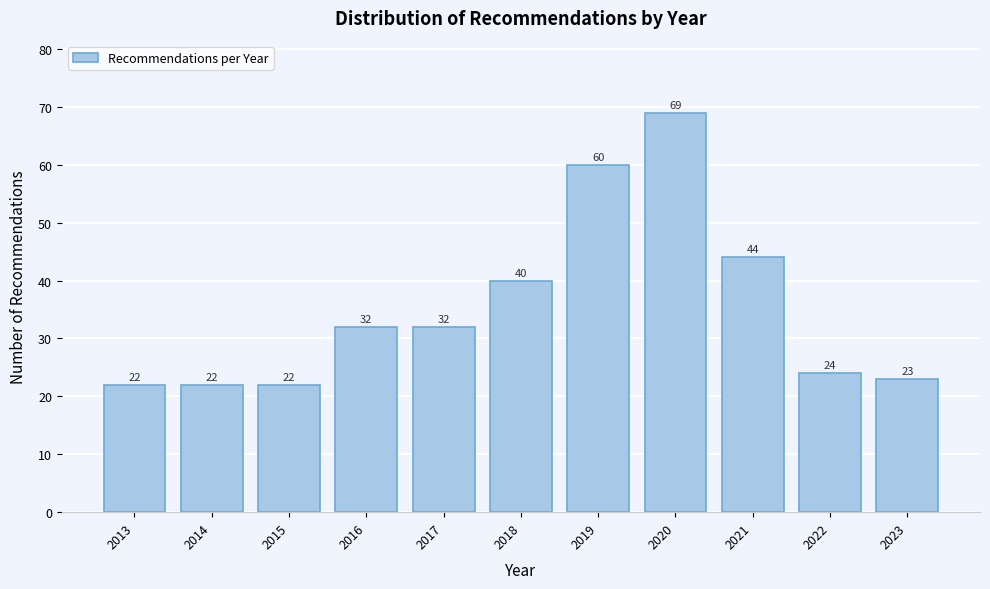

Reading left to right, list all the values displayed in this chart.

2013=22	2014=22	2015=22	2016=32	2017=32	2018=40	2019=60	2020=69	2021=44	2022=24	2023=23